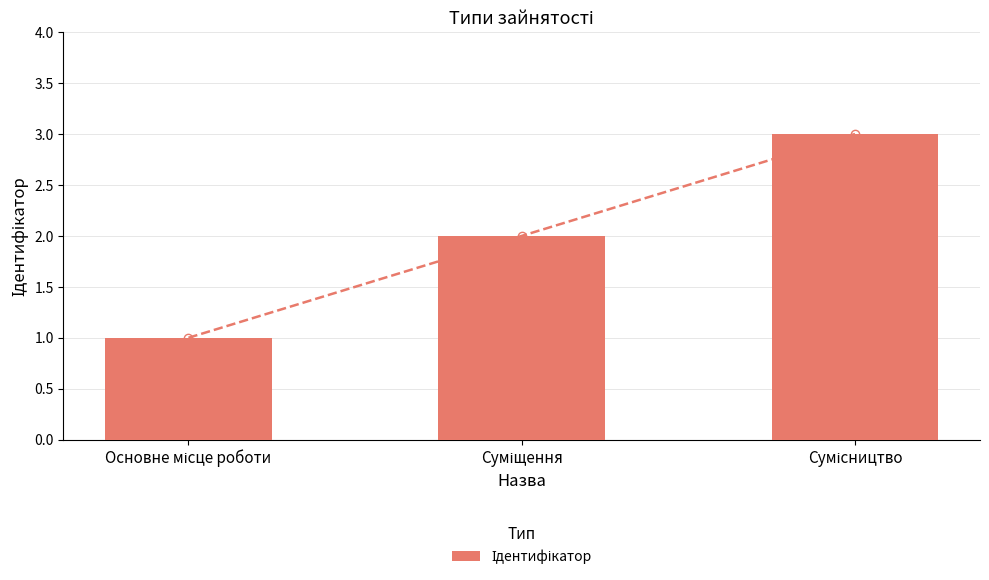

Which has a higher value, Сумісництво or Суміщення?

Сумісництво